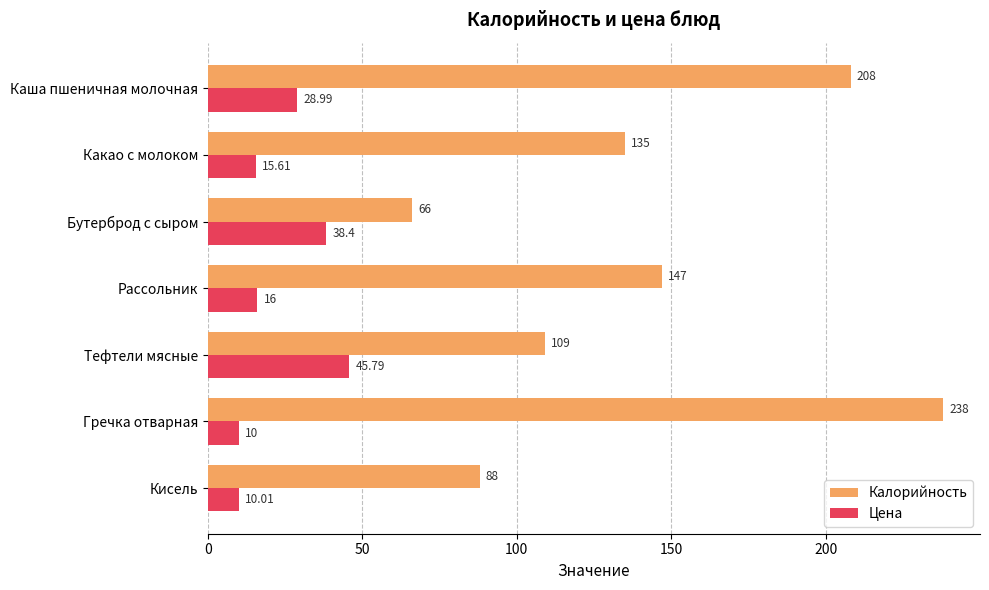

At which category does the chart reach its peak across all series?

Гречка отварная